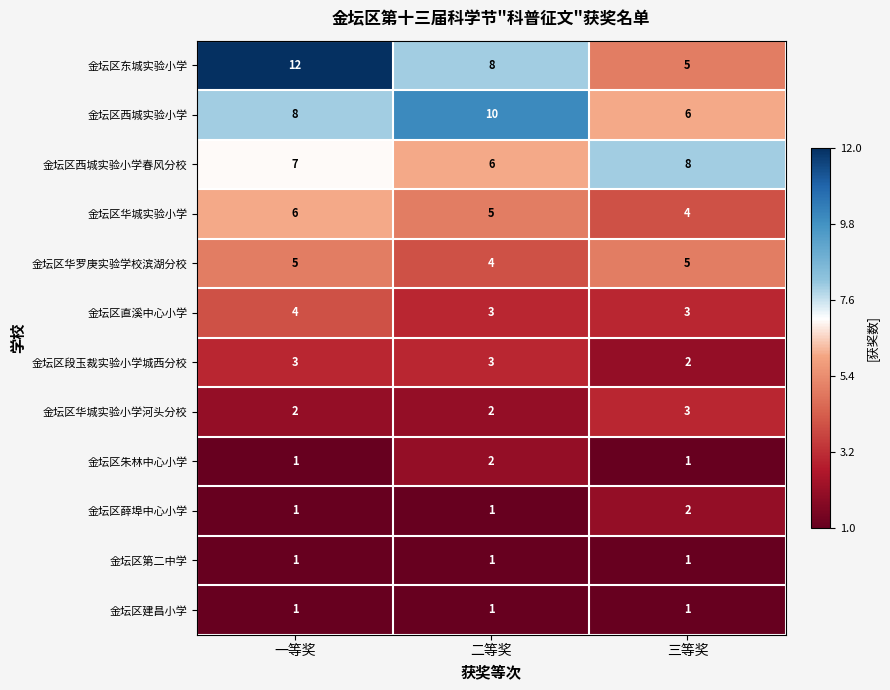

List the labels in order of 金坛区华城实验小学 value, largest first.

一等奖, 二等奖, 三等奖